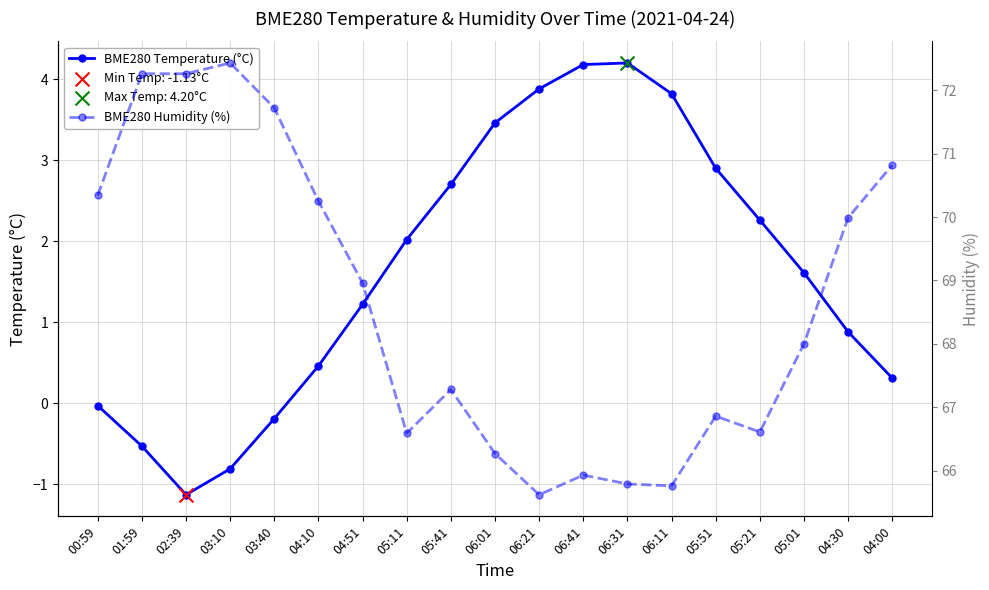

Which series has the largest Y range (max minus min)?

BME280 Humidity (%)